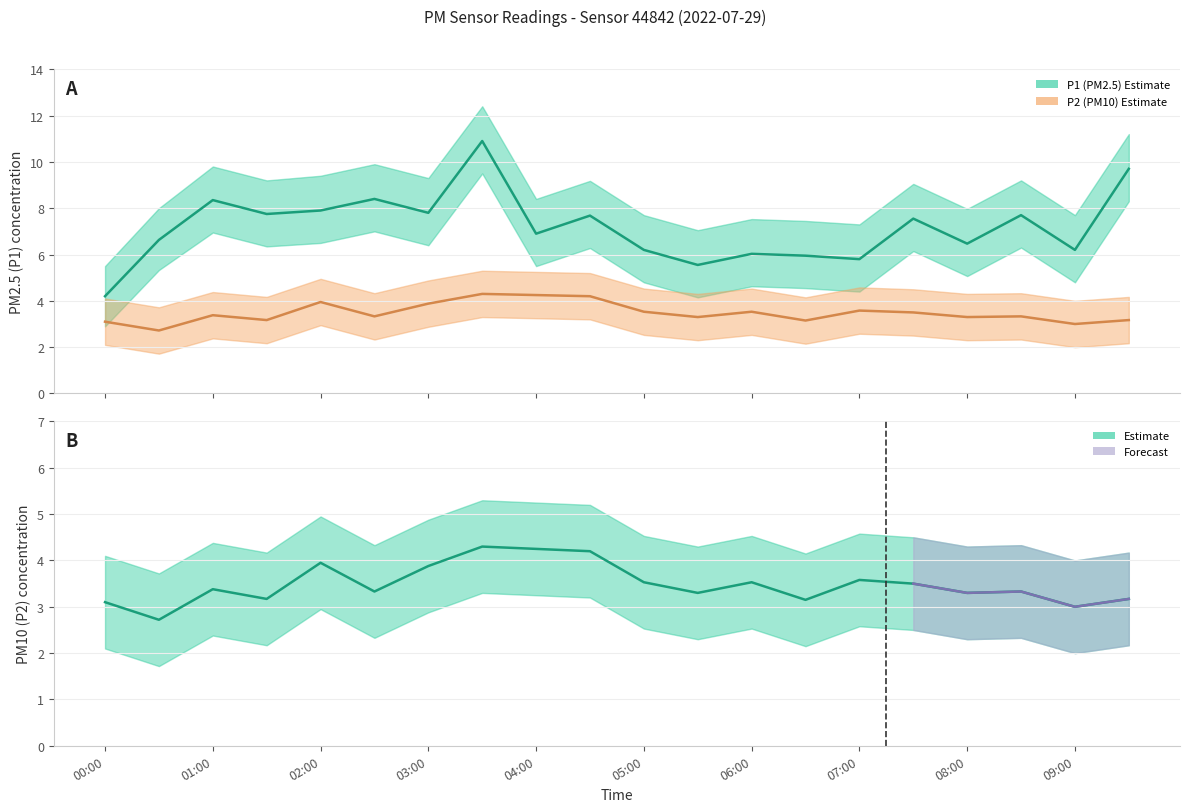

What is the minimum value for P2?

2.7